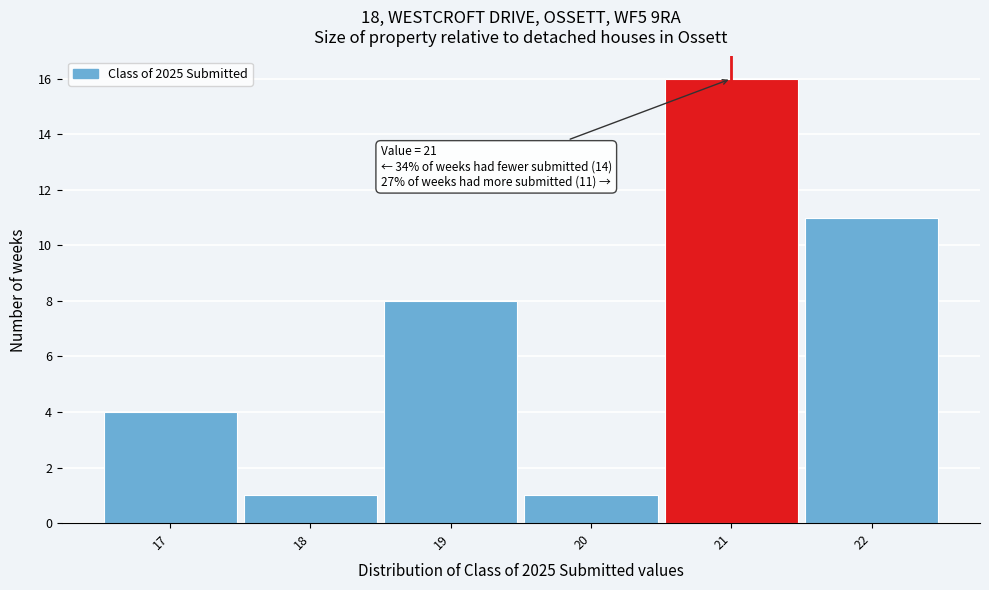

Over which range of the x-axis is the bar tallest?

20.5 to 21.5